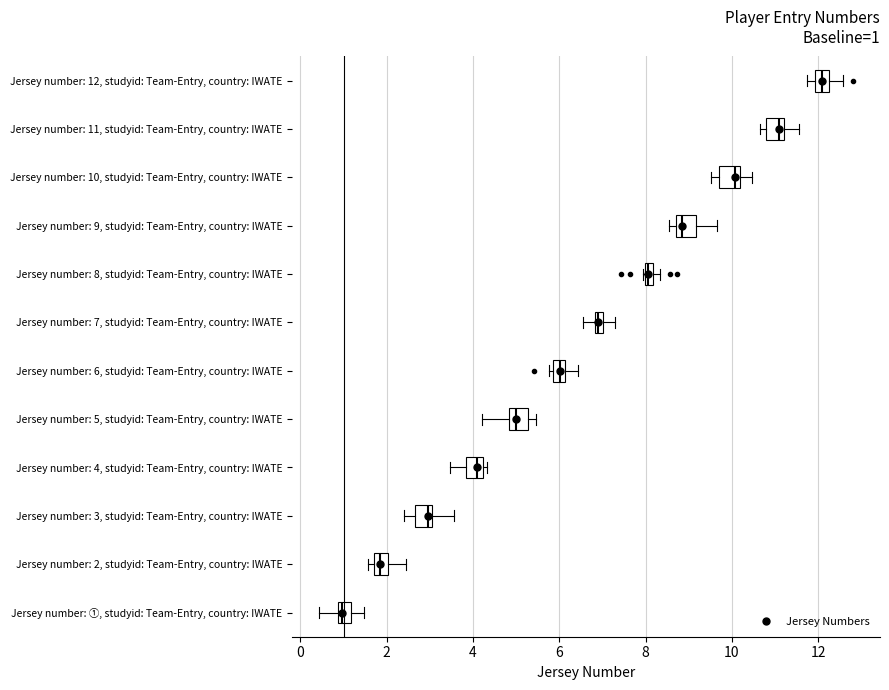

Which box's median line is the furthest to the left?

Jersey number: ①, studyid: Team-Entry, country: IWATE